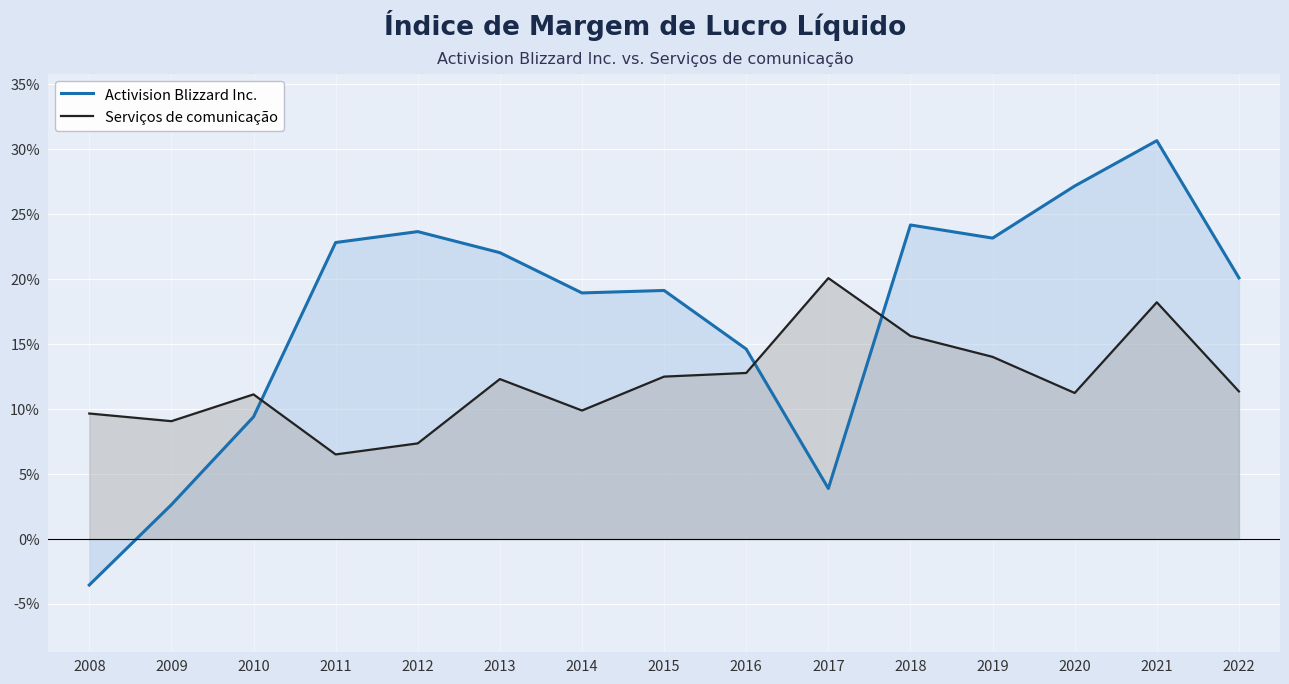

Reading right to left, transcribe all the data shown in this chart.

Activision Blizzard Inc.: 0.2	0.3	0.3	0.2	0.2	0.0	0.1	0.2	0.2	0.2	0.2	0.2	0.1	0.0	-0.0
Serviços de comunicação: 0.1	0.2	0.1	0.1	0.2	0.2	0.1	0.1	0.1	0.1	0.1	0.1	0.1	0.1	0.1